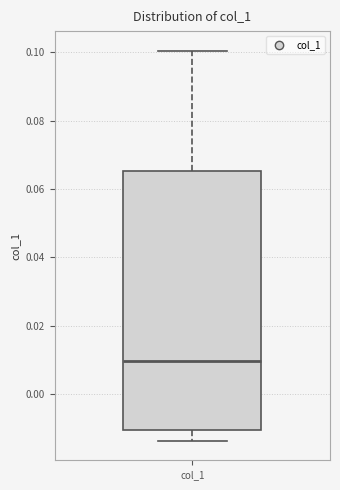

Where does the upper whisker of the box for col_1 end on the y-axis? The values are not printed on the chart, so give them approximately, as read against the axis.

0.100